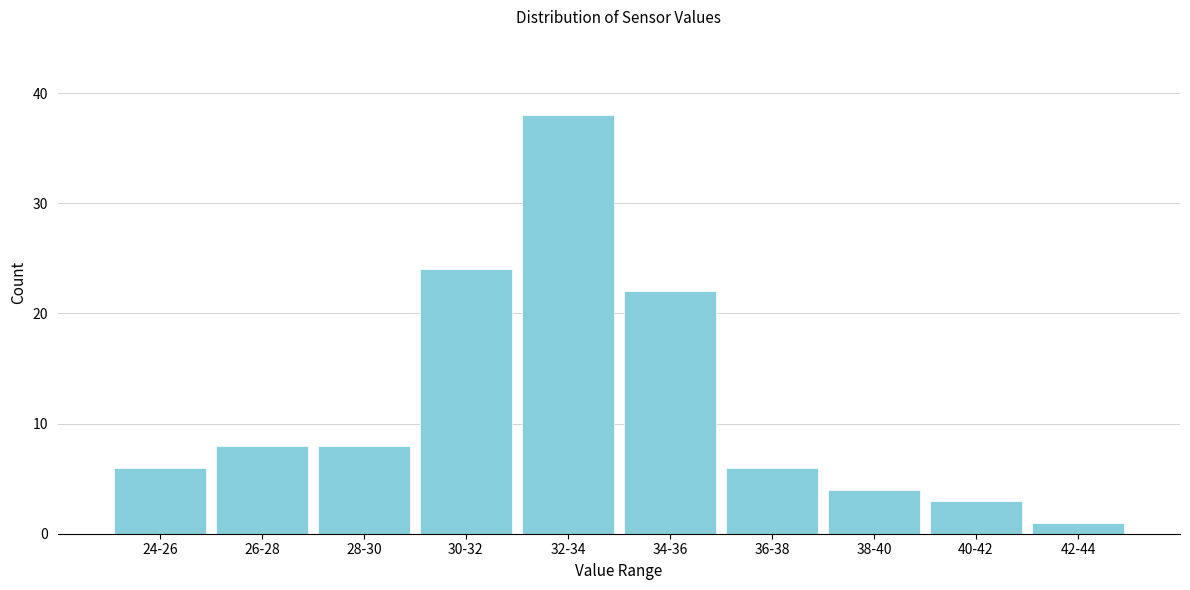

Reading left to right, what are all the values shown in this chart?

6	8	8	24	38	22	6	4	3	1